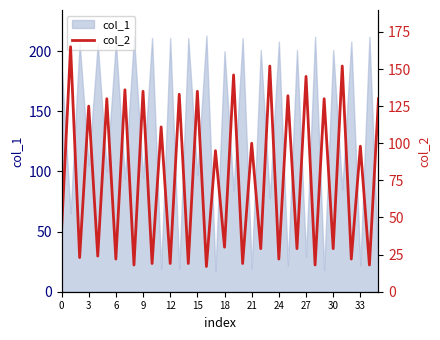

How many data points does each series have?

36